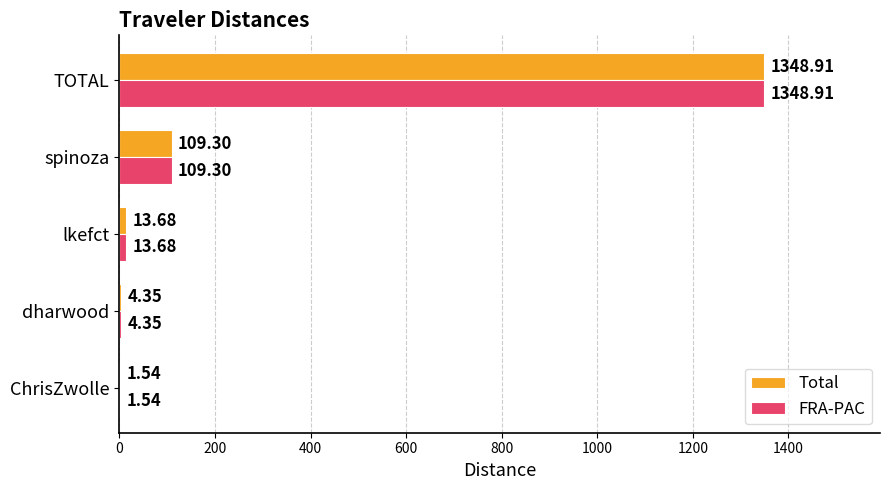

What is the sum of all Total values?

1477.8